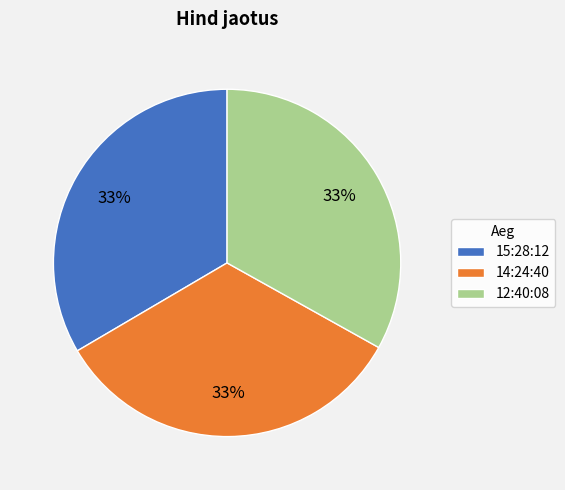

To the nearest percent, what portion does 14:24:40 represent?

33%